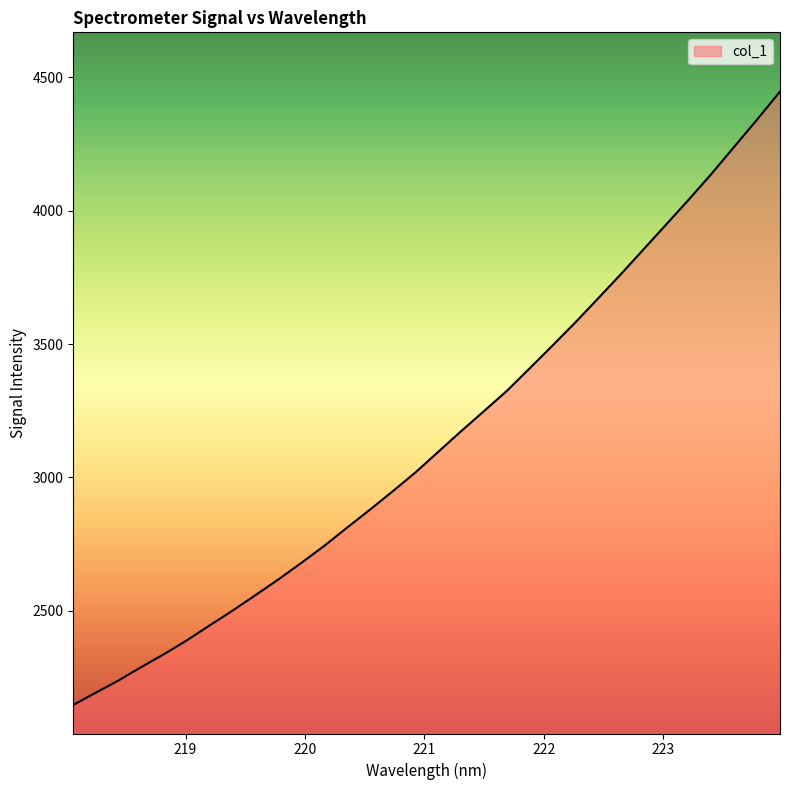

True or false: there are more than 2 points higher than both neighbors.

False